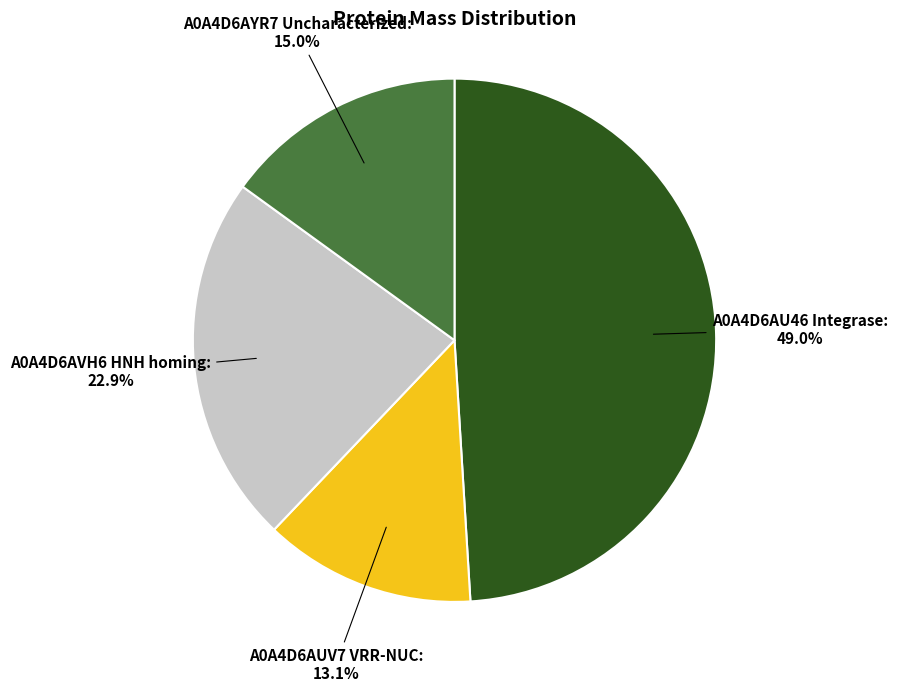

Does A0A4D6AU46 Integrase account for over 50% of the chart?

No